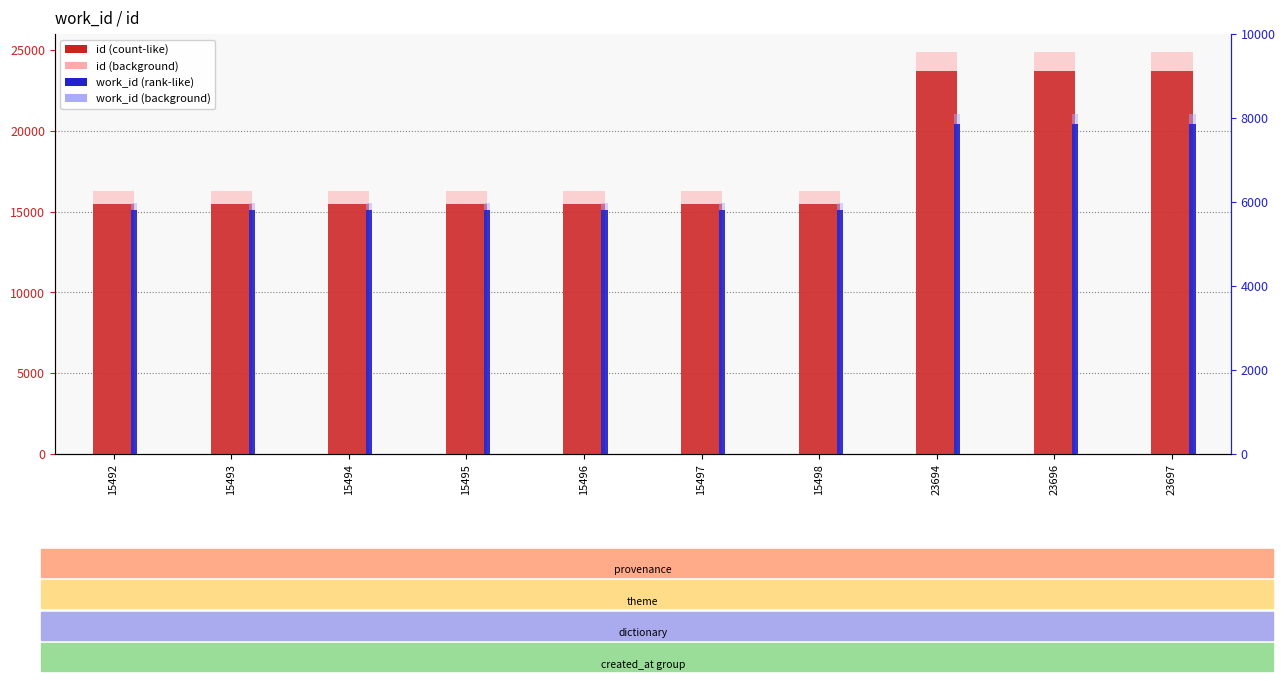

List the series in order of their peak value, lowest first.

work_id, id